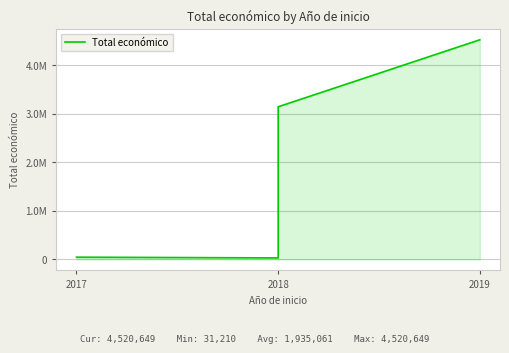

How many points are lower than both their immediate neighbors (excluding endpoints)?

1